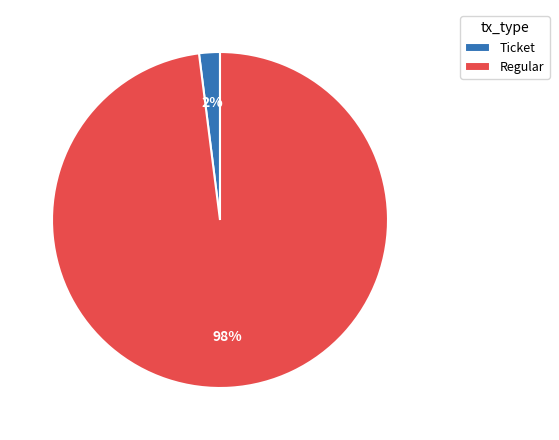

Rank the categories by value from lowest to highest.

Ticket, Regular